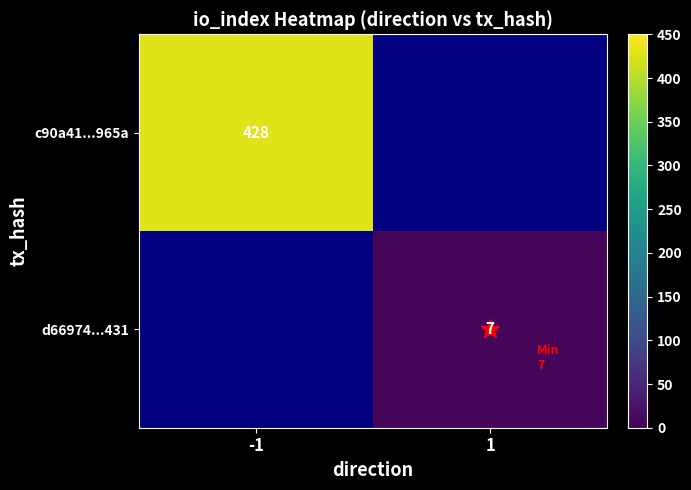

Between 1 and -1, which is larger?

-1